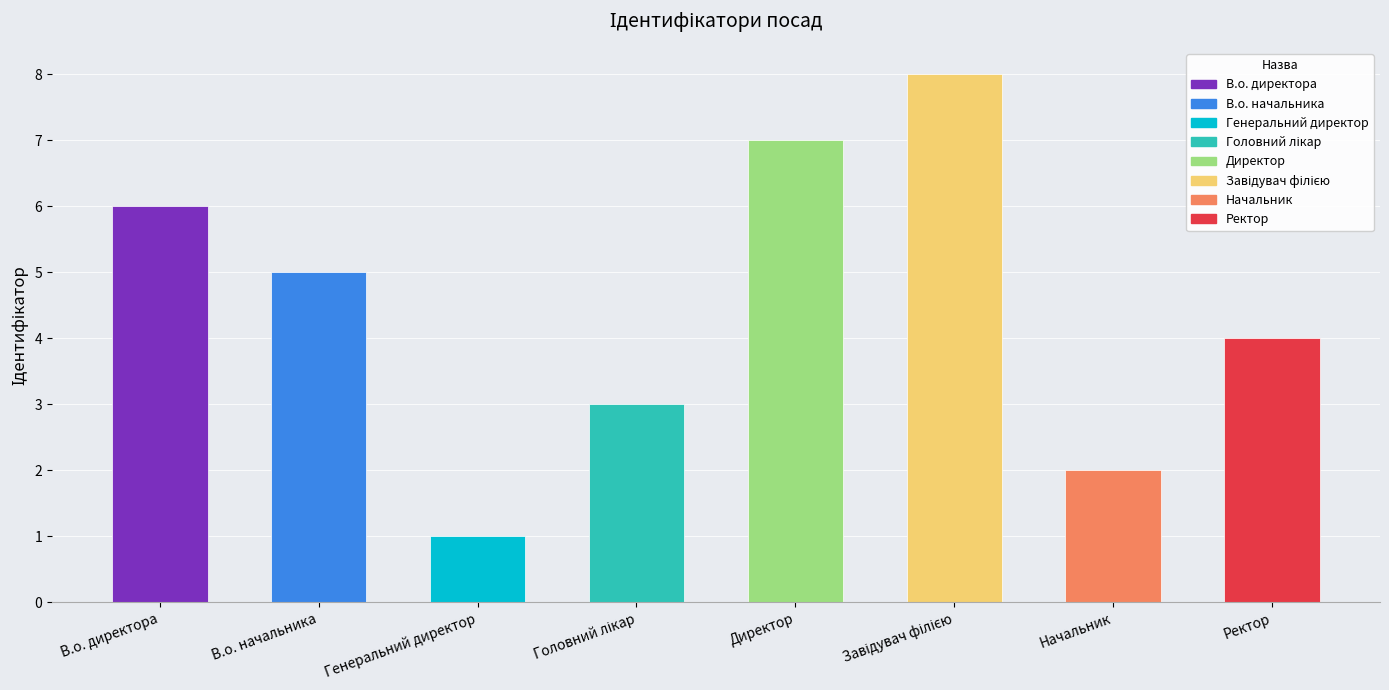

The value at Директор is 11. True or false?

False